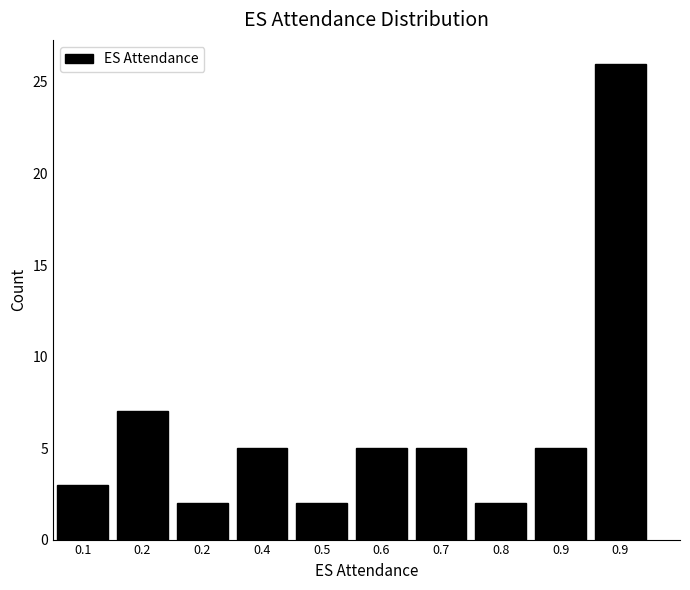

How many distinct data groups are displayed?

1